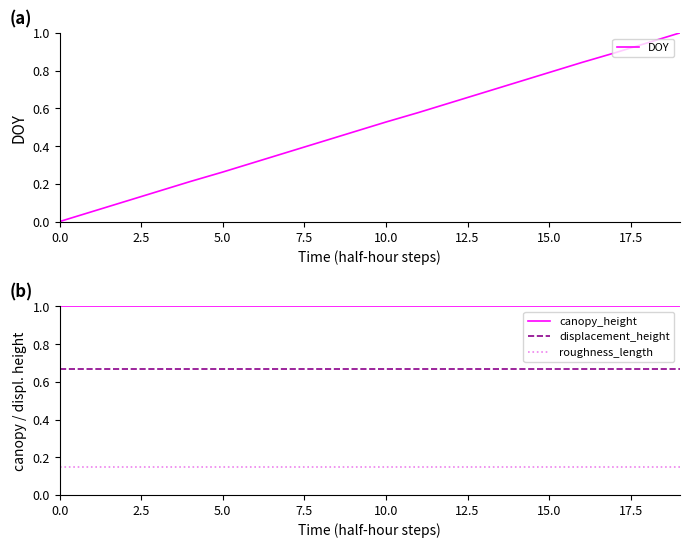

True or false: roughness_length and displacement_height intersect in this chart.

False